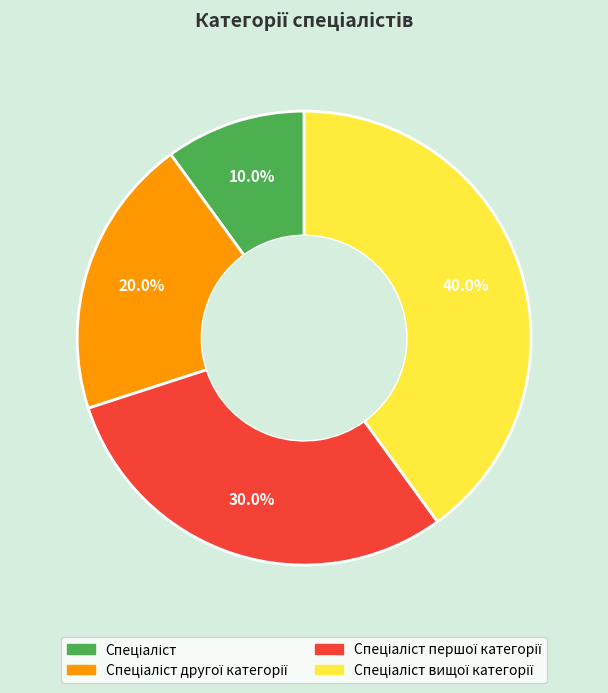

Does any single category account for the majority?

No